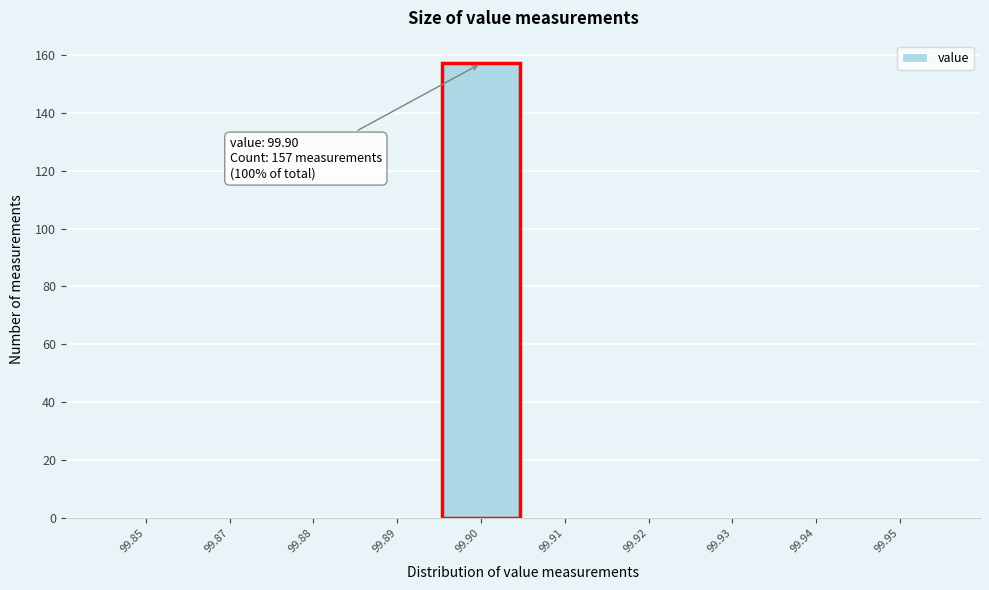

Reading left to right, transcribe all the data shown in this chart.

99.85=0	99.87=0	99.88=0	99.89=0	99.90=157	99.91=0	99.92=0	99.93=0	99.94=0	99.95=0